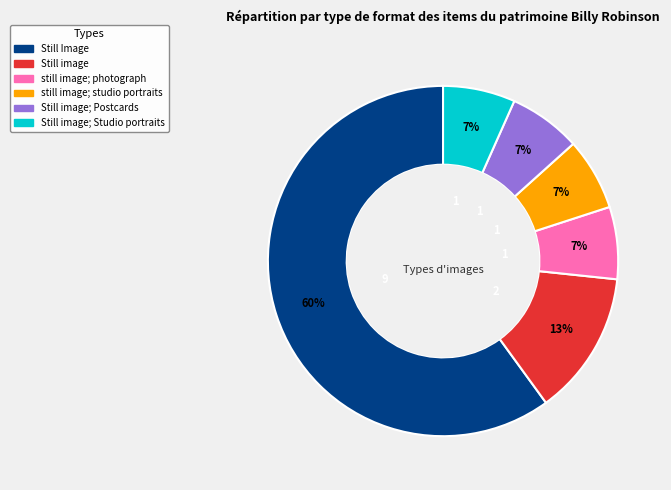

To the nearest percent, what is the average slice percentage?

17%